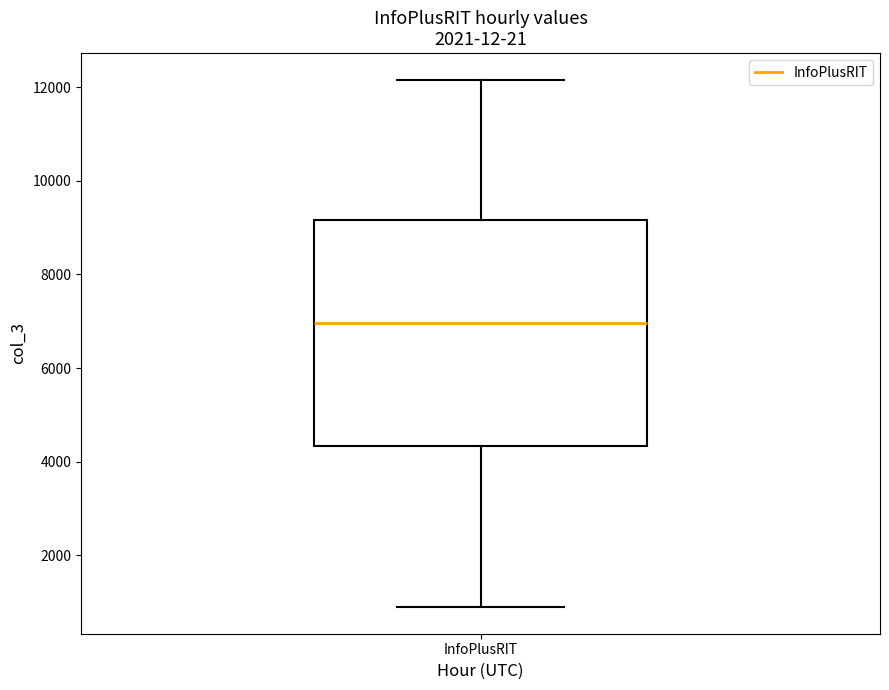

Where does the median line of the box for InfoPlusRIT sit on the y-axis? The values are not printed on the chart, so give them approximately, as read against the axis.

7000